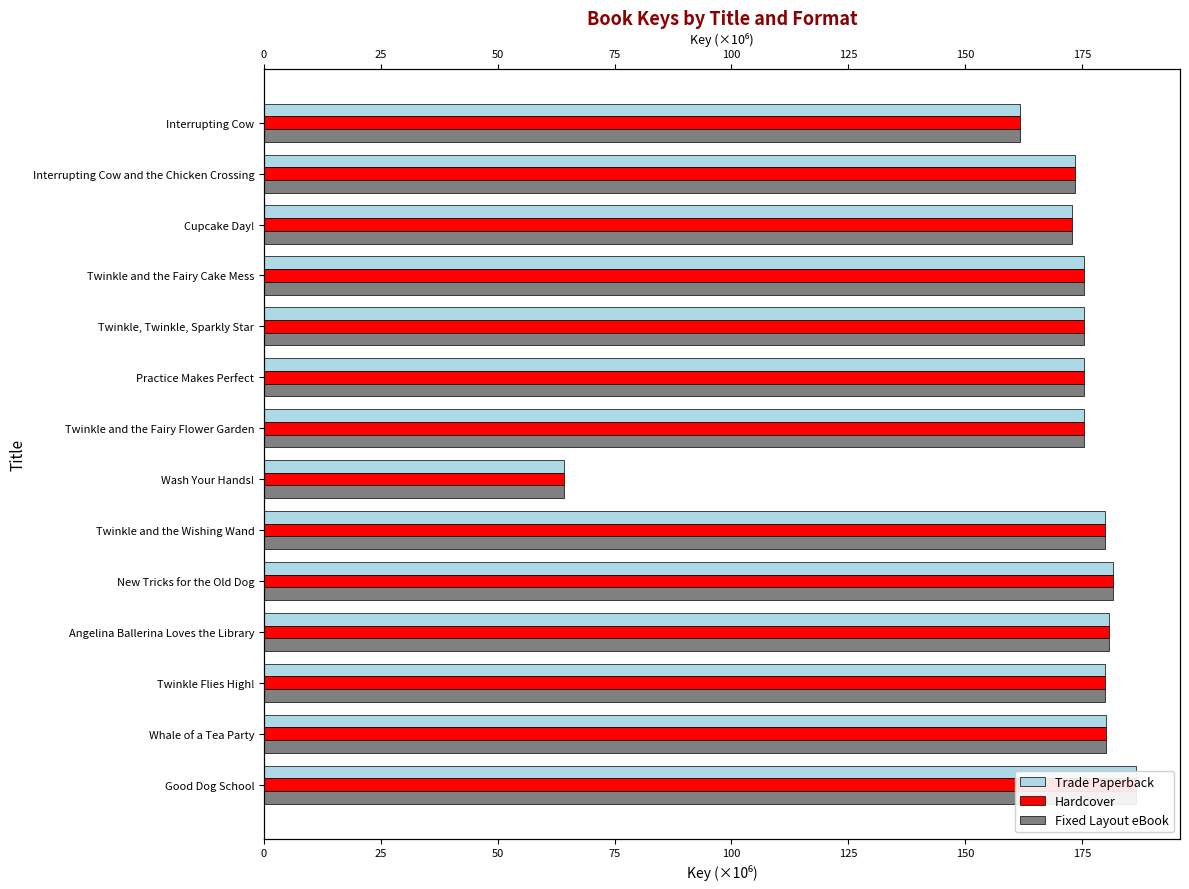

Is the value of Fixed Layout eBook at 100 greater than the value of Hardcover at 25?

Yes